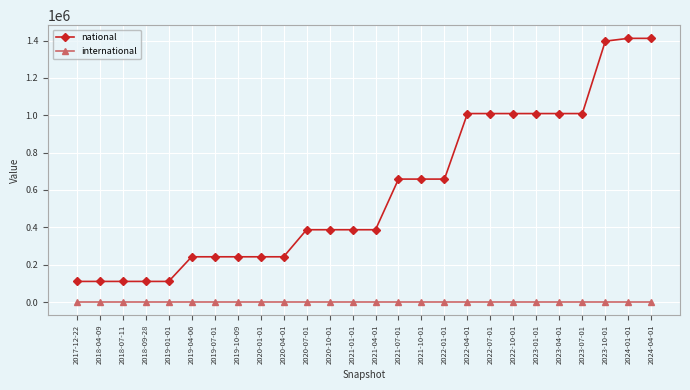

What is the average value of the national series?

598578